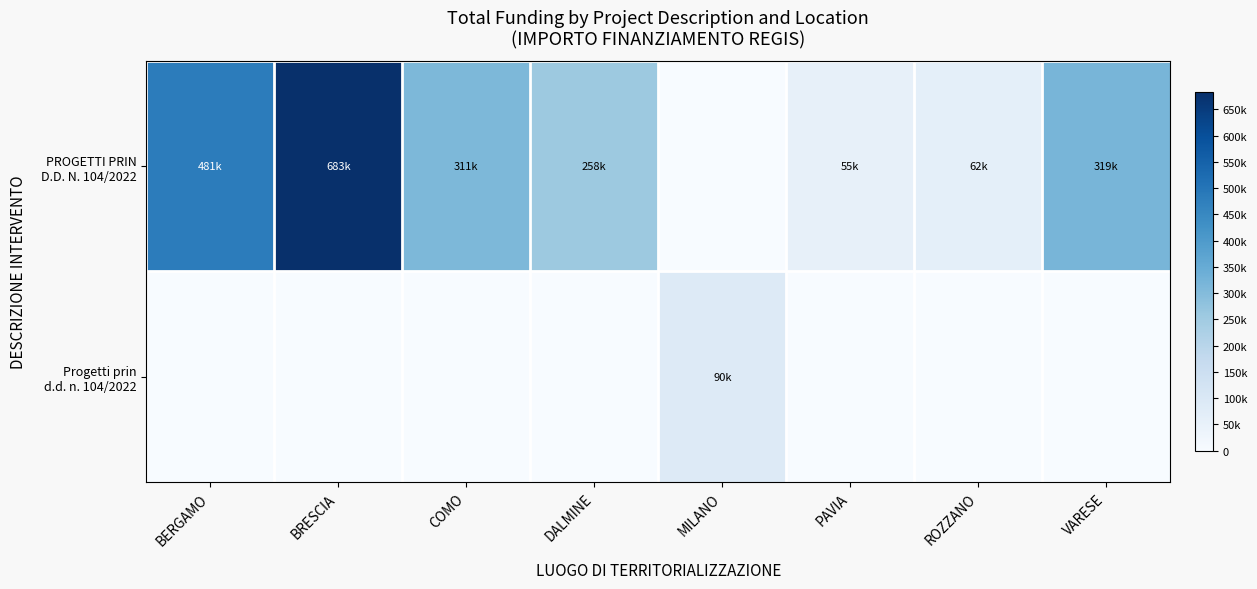

What is the greatest value displayed?

682502.5